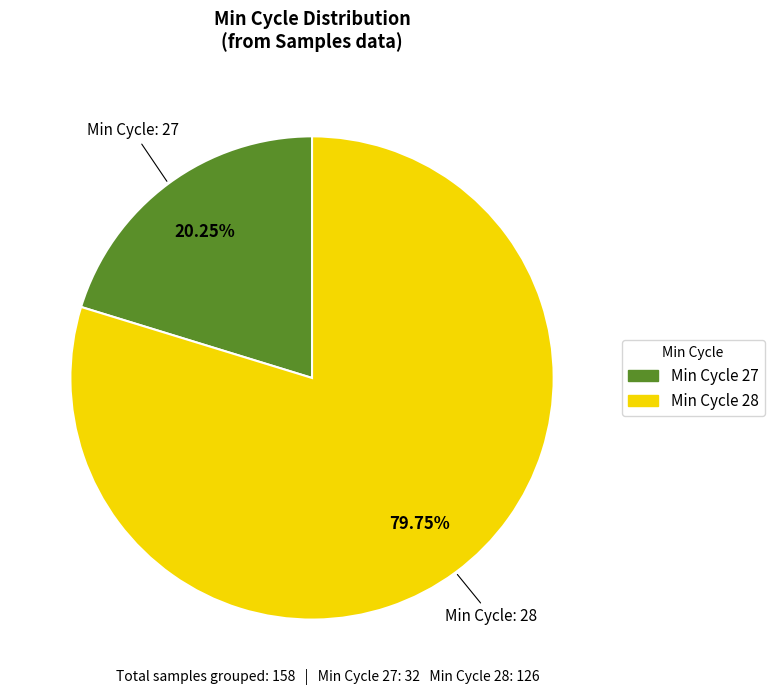

Is there a majority slice in this chart?

Yes